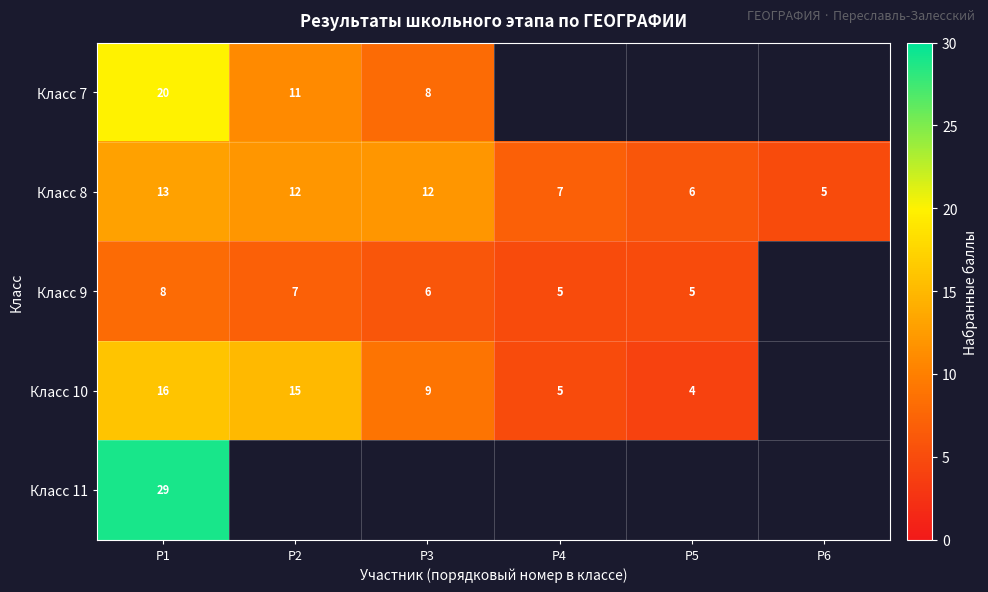

The value of Класс 10 at P3 is 9. True or false?

True